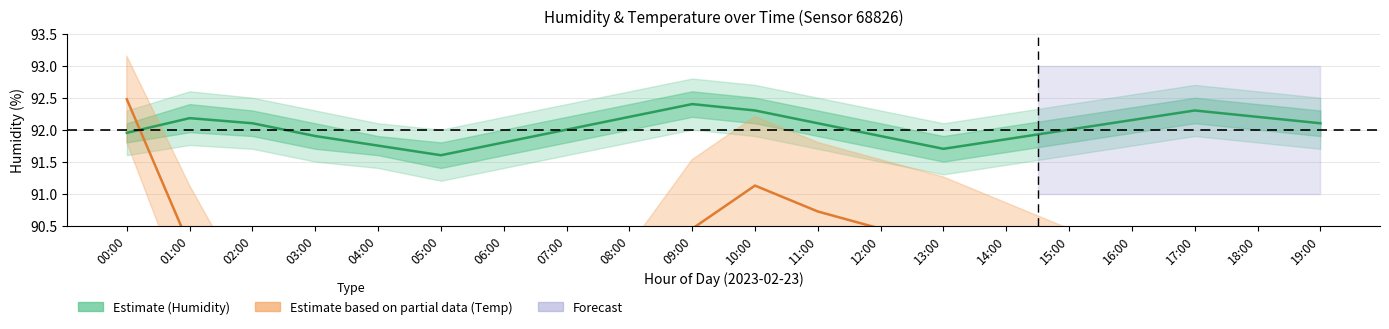

List the series in order of their overall mean, lowest first.

Temperature × 13.5 (scaled), Humidity (Estimate)